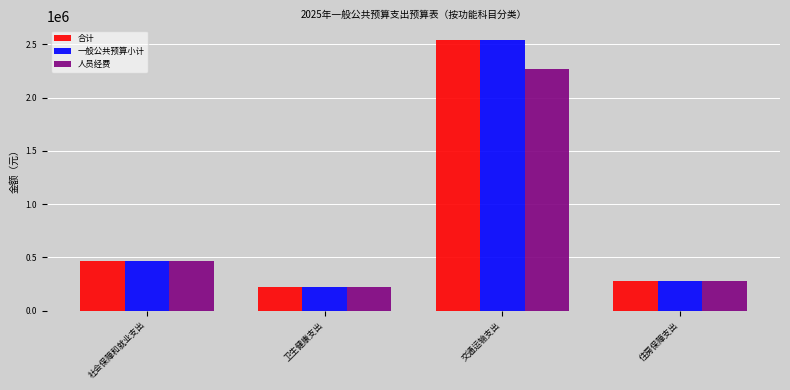

At which category is the sum across all series the highest?

交通运输支出